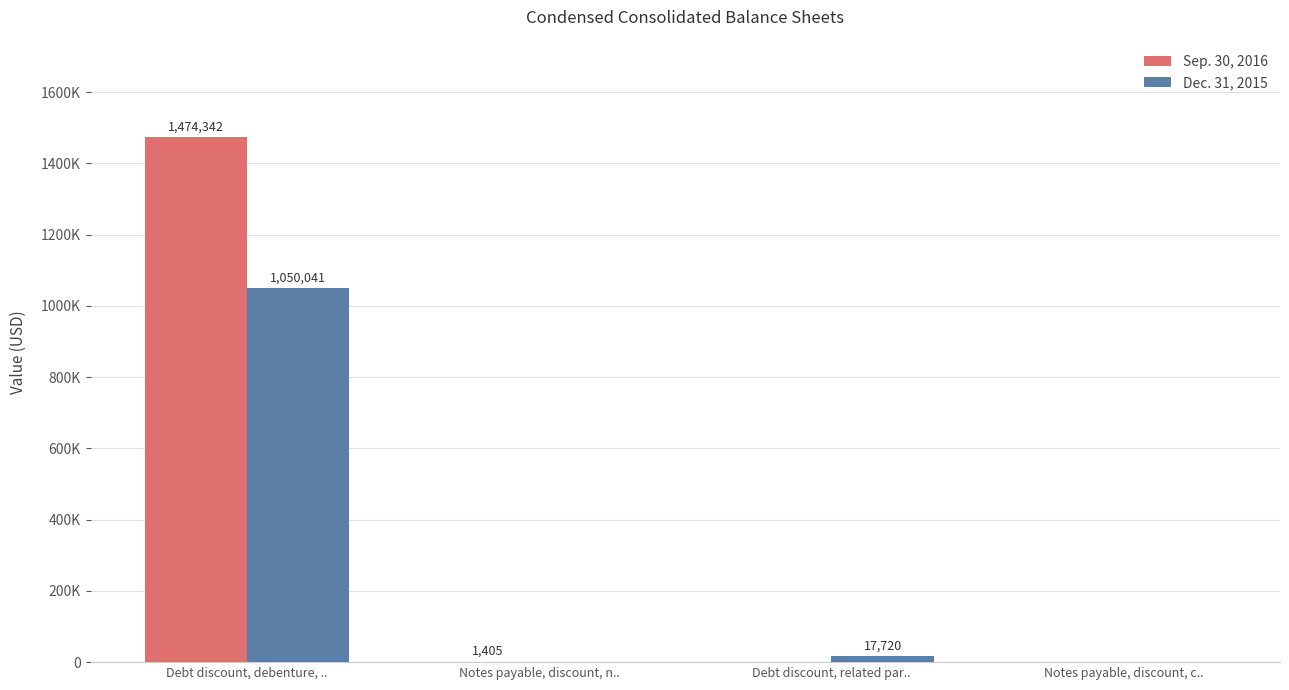

Are the bars grouped side by side (vs. stacked)?

Yes